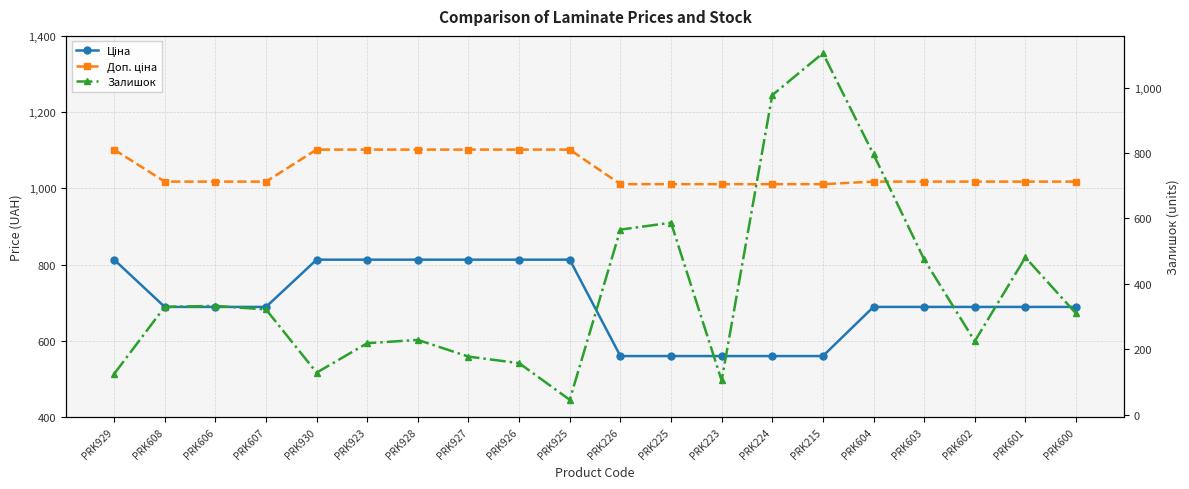

What is the maximum value for Доп. ціна?

1101.8